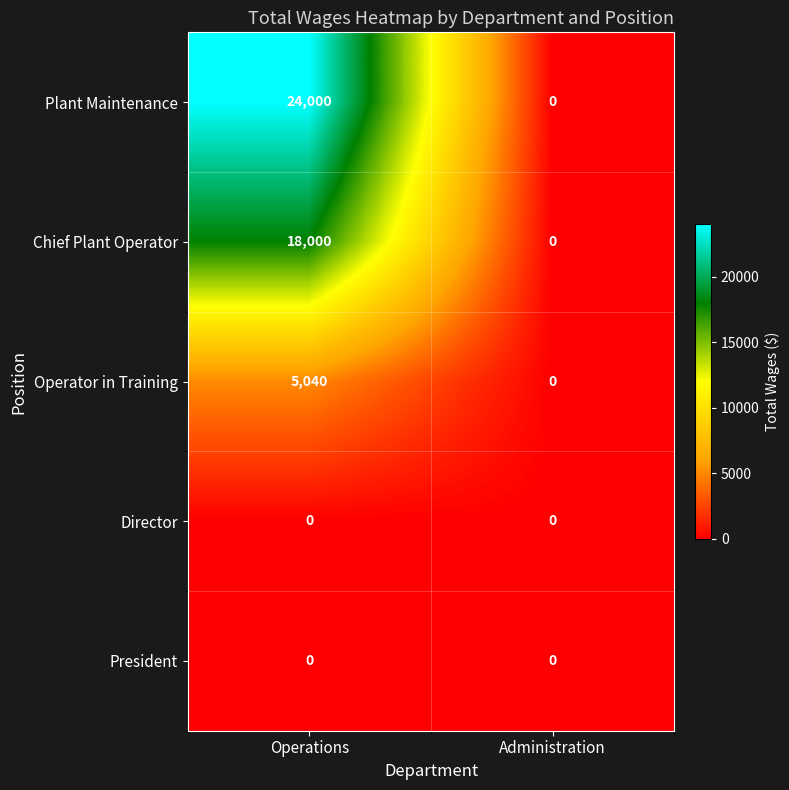

How many series are shown in this chart?

5